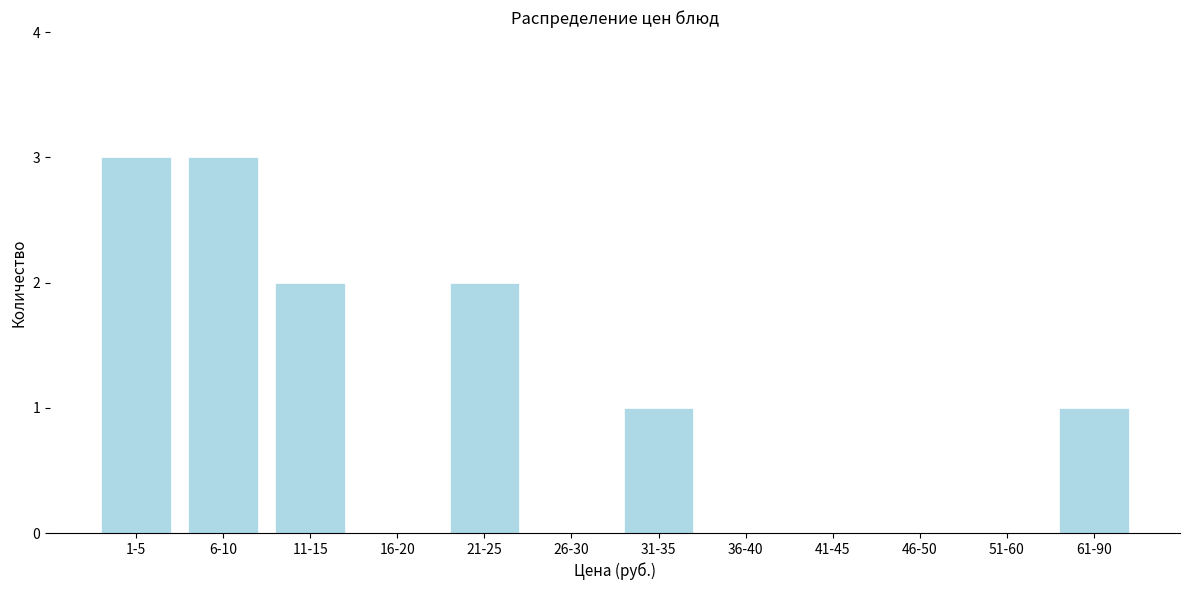

Reading right to left, what are all the values shown in this chart?

61-90=1	51-60=0	46-50=0	41-45=0	36-40=0	31-35=1	26-30=0	21-25=2	16-20=0	11-15=2	6-10=3	1-5=3